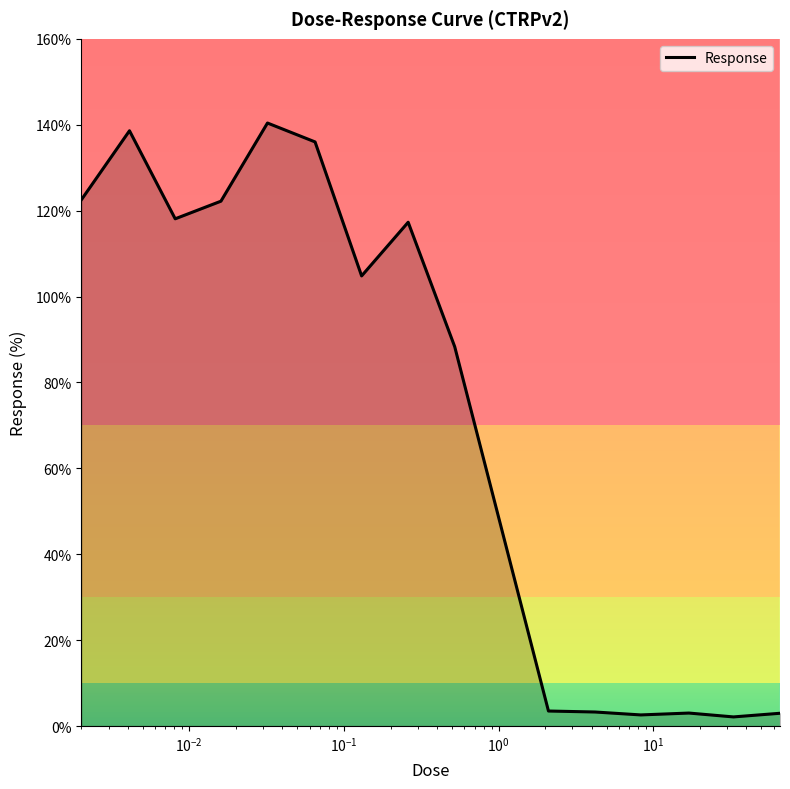

What is the greatest value displayed?

140.4